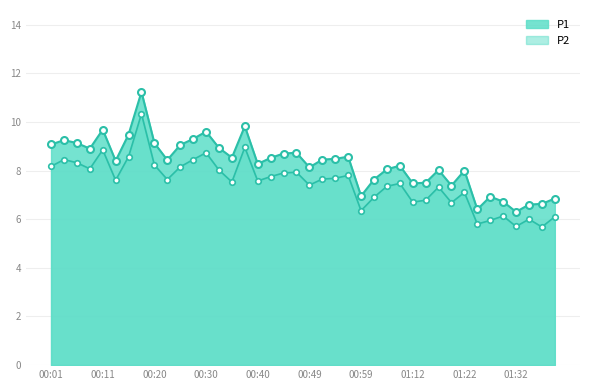

Is the value of P1 at 00:57 greater than the value of P2 at 01:30?

Yes